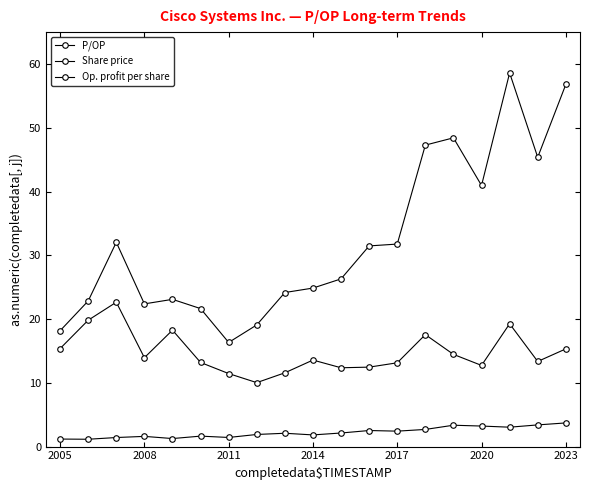

What is the difference between the maximum and minimum values in the P/OP series?

12.6